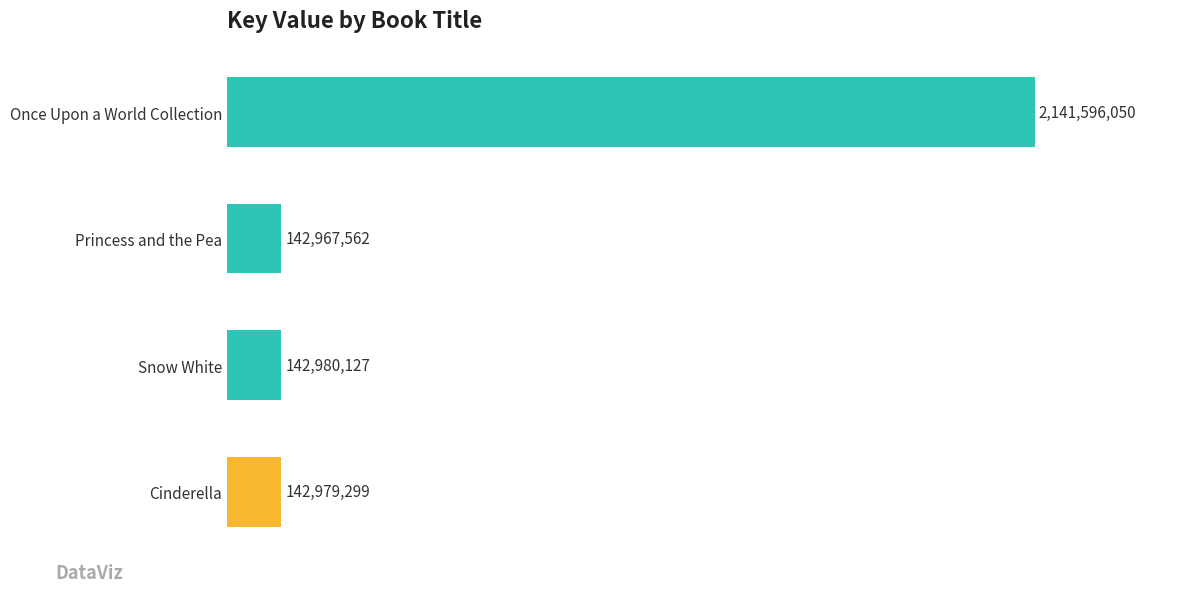

List the labels in order of value, smallest first.

Princess and the Pea, Cinderella, Snow White, Once Upon a World Collection